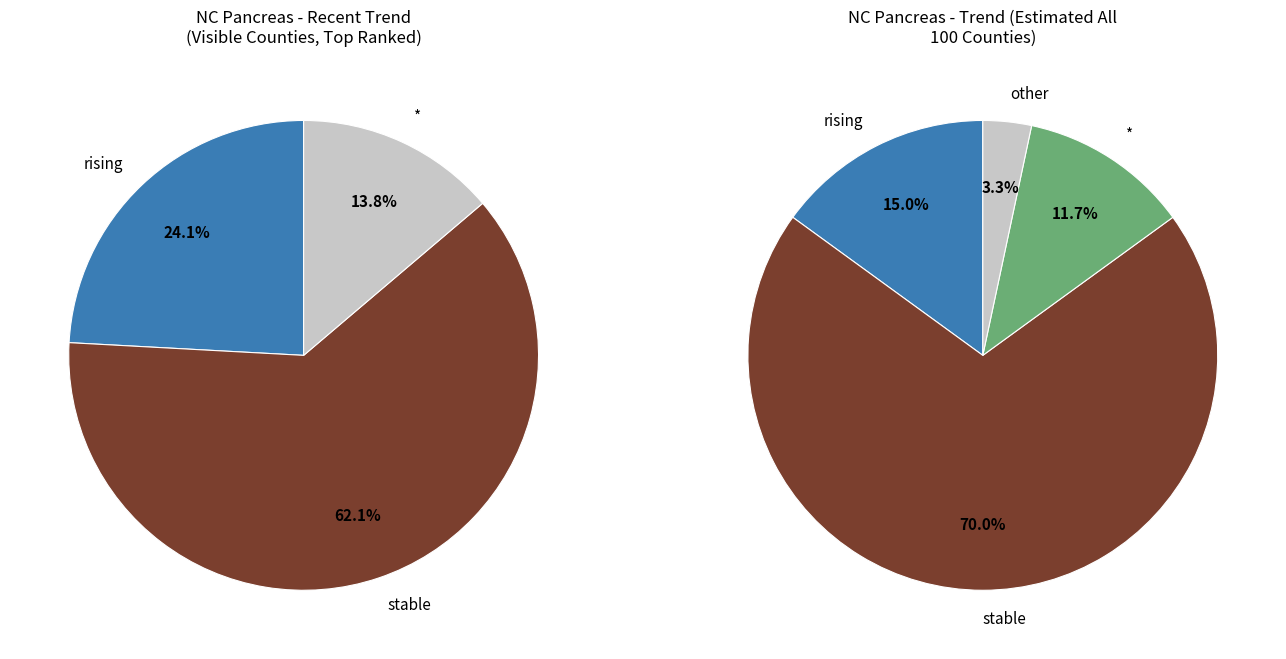

Do rising_trend and suppressed together represent more than half of the pie?

No